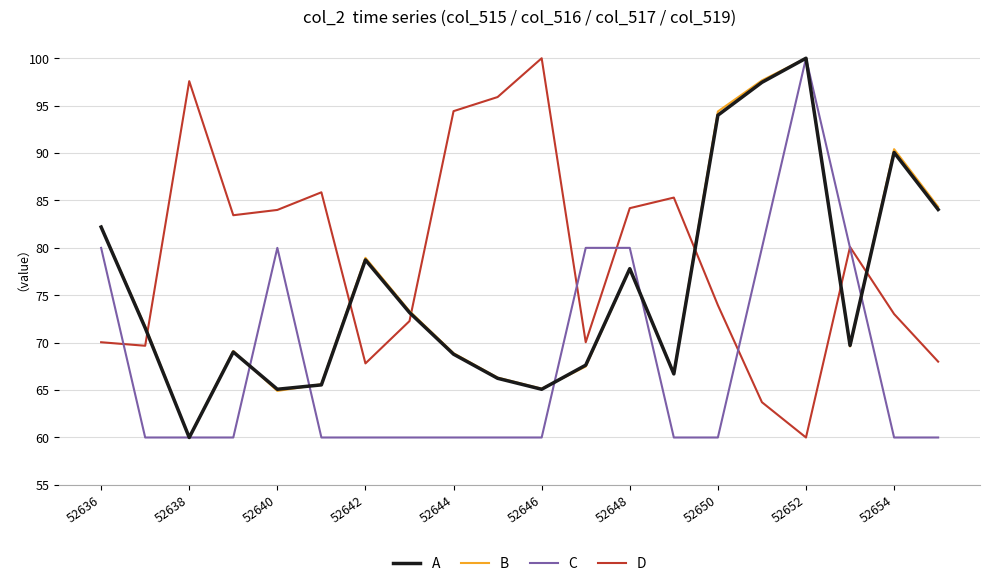

Count the C values in the range 60 to 80.

19